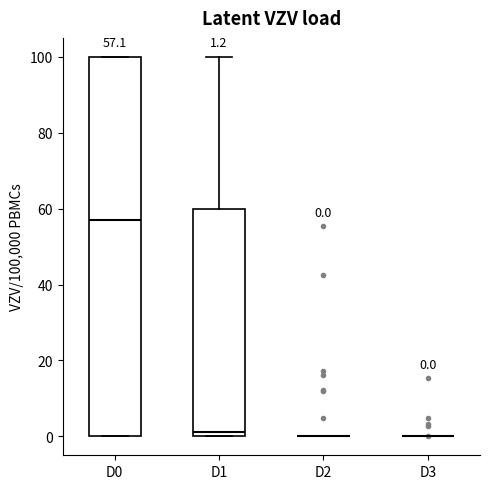

Which box is the tallest, from its lower edge to its upper edge?

D0